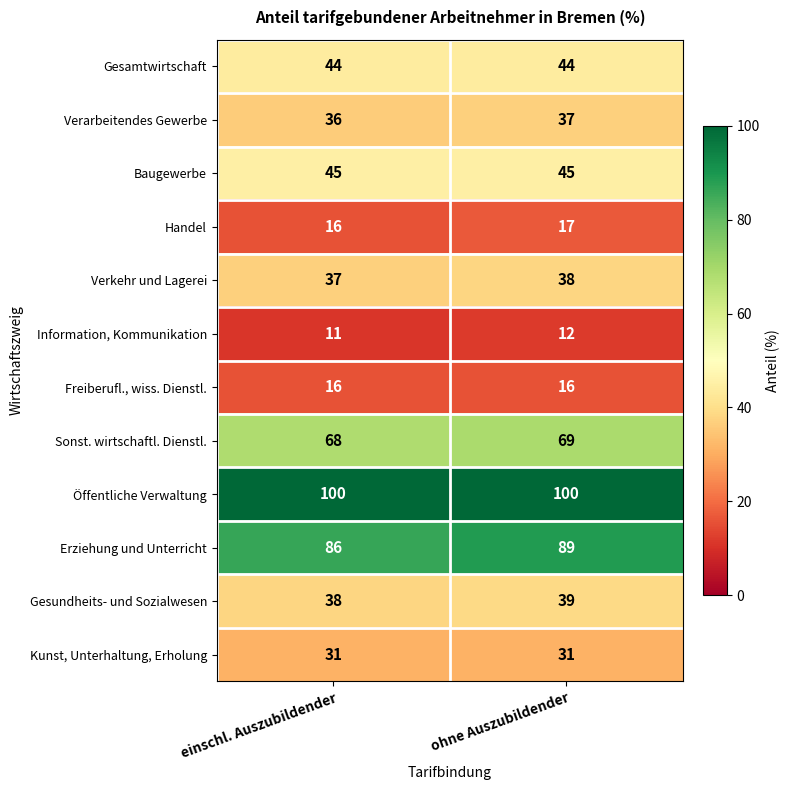

Rank the series by their maximum value, from highest to lowest.

Öffentliche Verwaltung, Erziehung und Unterricht, Sonst. wirtschaftl. Dienstl., Baugewerbe, Gesamtwirtschaft, Gesundheits- und Sozialwesen, Verkehr und Lagerei, Verarbeitendes Gewerbe, Kunst, Unterhaltung, Erholung, Handel, Freiberufl., wiss. Dienstl., Information, Kommunikation